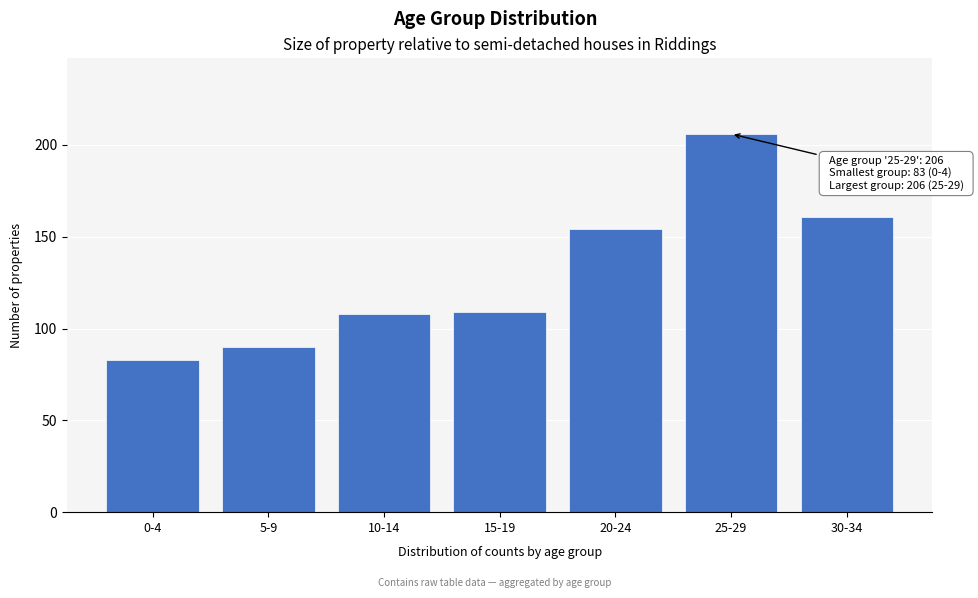

Reading right to left, list all the values displayed in this chart.

161	206	154	109	108	90	83